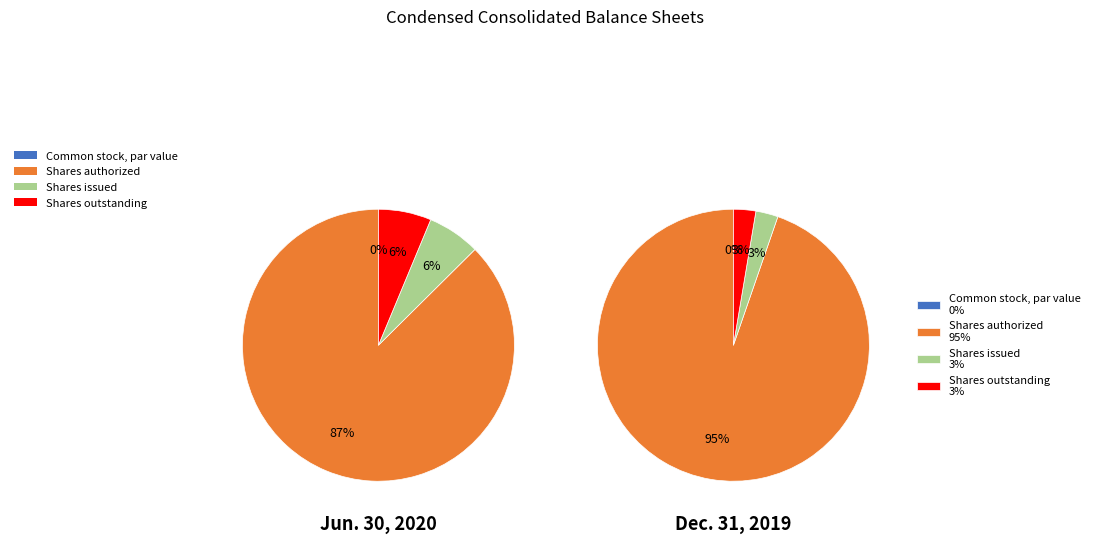

To the nearest percent, what is the average slice percentage?

25%